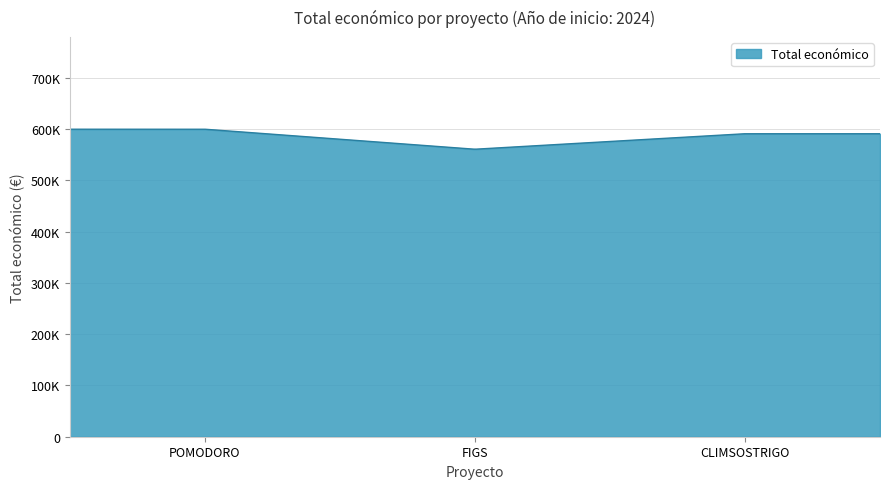

What is the sum of all values?

1750781